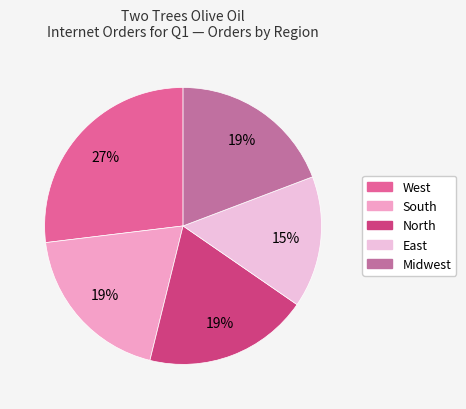

To the nearest percent, what portion does West represent?

27%